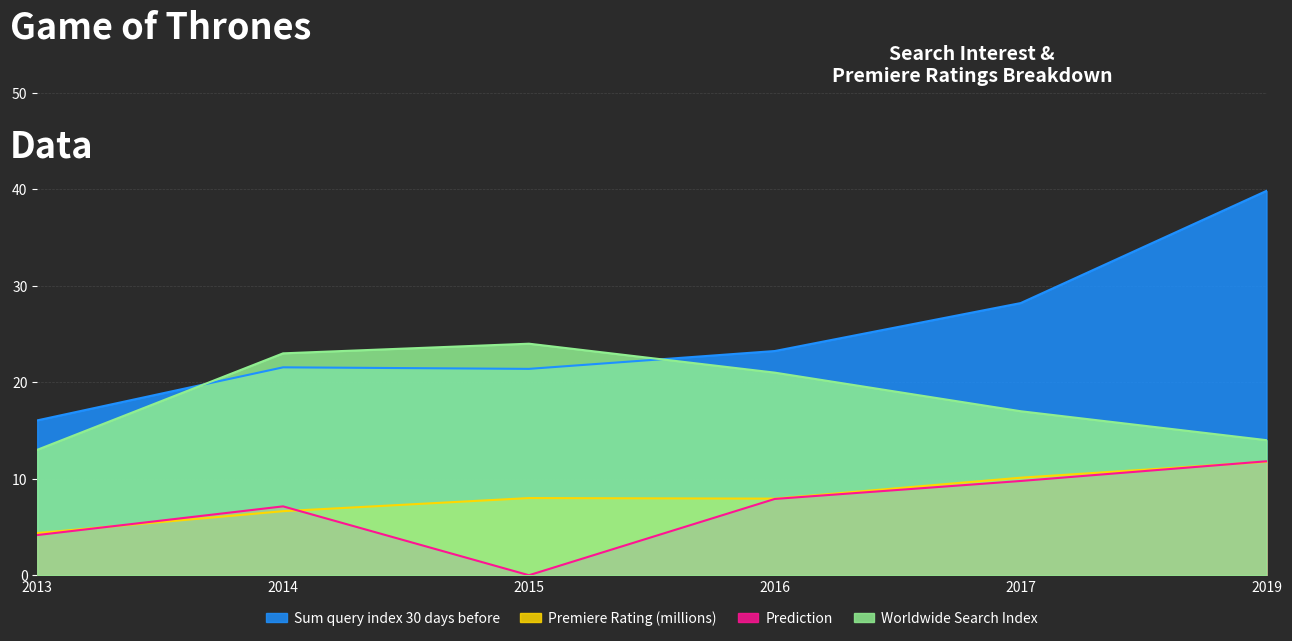

What is the value of the Premiere Rating (millions) point at the 4th from the left?

7.9